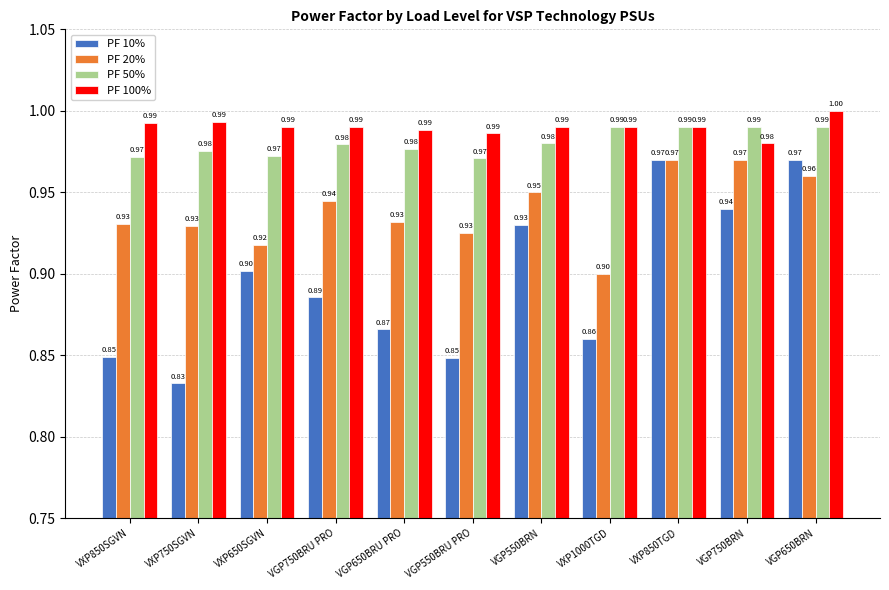

Which series has the largest range (max minus min)?

PF 10%